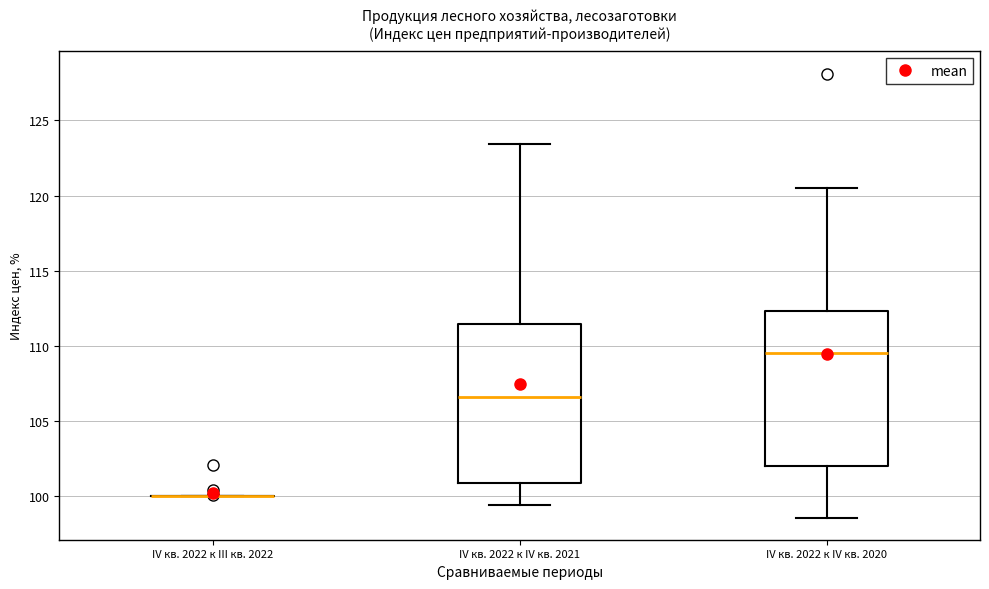

Reading left to right, read every box against the y-axis: the position of its median line, the range the box covers, and the ends of its whiskers. The values are not printed on the chart, so give them approximately, as read against the axis.

IV кв. 2022 к III кв. 2022: box collapsed to a line at 100.0, whiskers 100.0 to 100.0
IV кв. 2022 к IV кв. 2021: median 106.5, box 101.0 to 111.5, whiskers 99.5 to 123.5
IV кв. 2022 к IV кв. 2020: median 109.5, box 102.0 to 112.5, whiskers 98.5 to 120.5